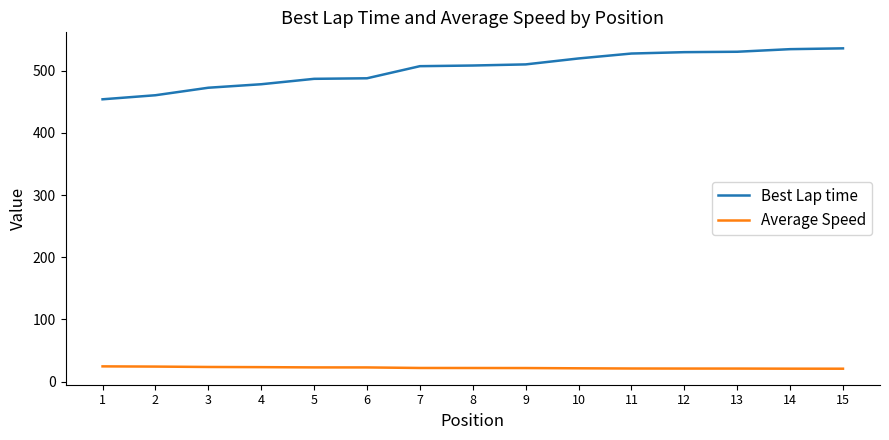

Which series has the largest total across all categories?

Best Lap time